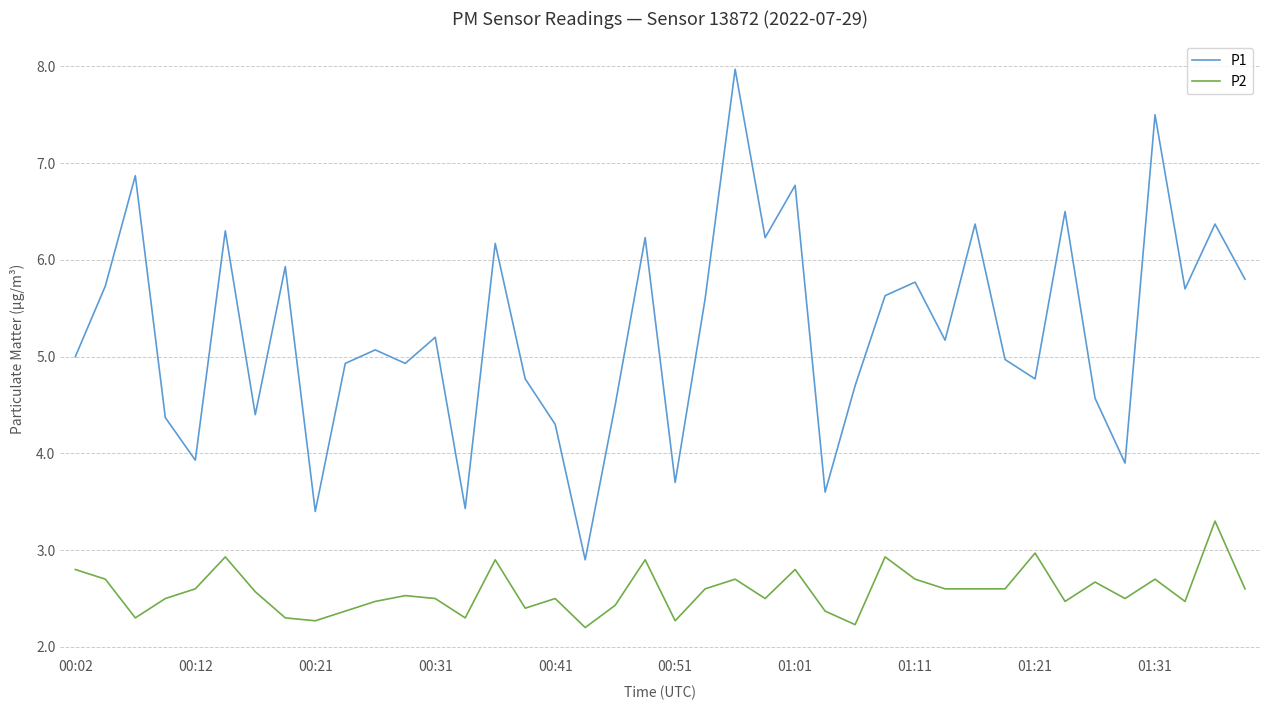

Rank the series by their average value, from lowest to highest.

P2, P1